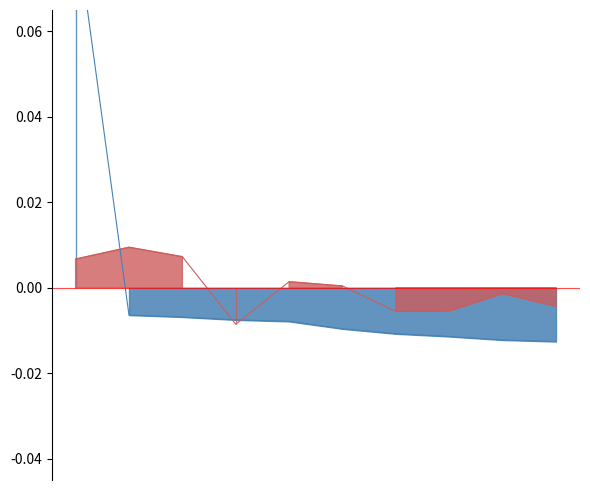

What is the maximum value shown in the chart?

0.1